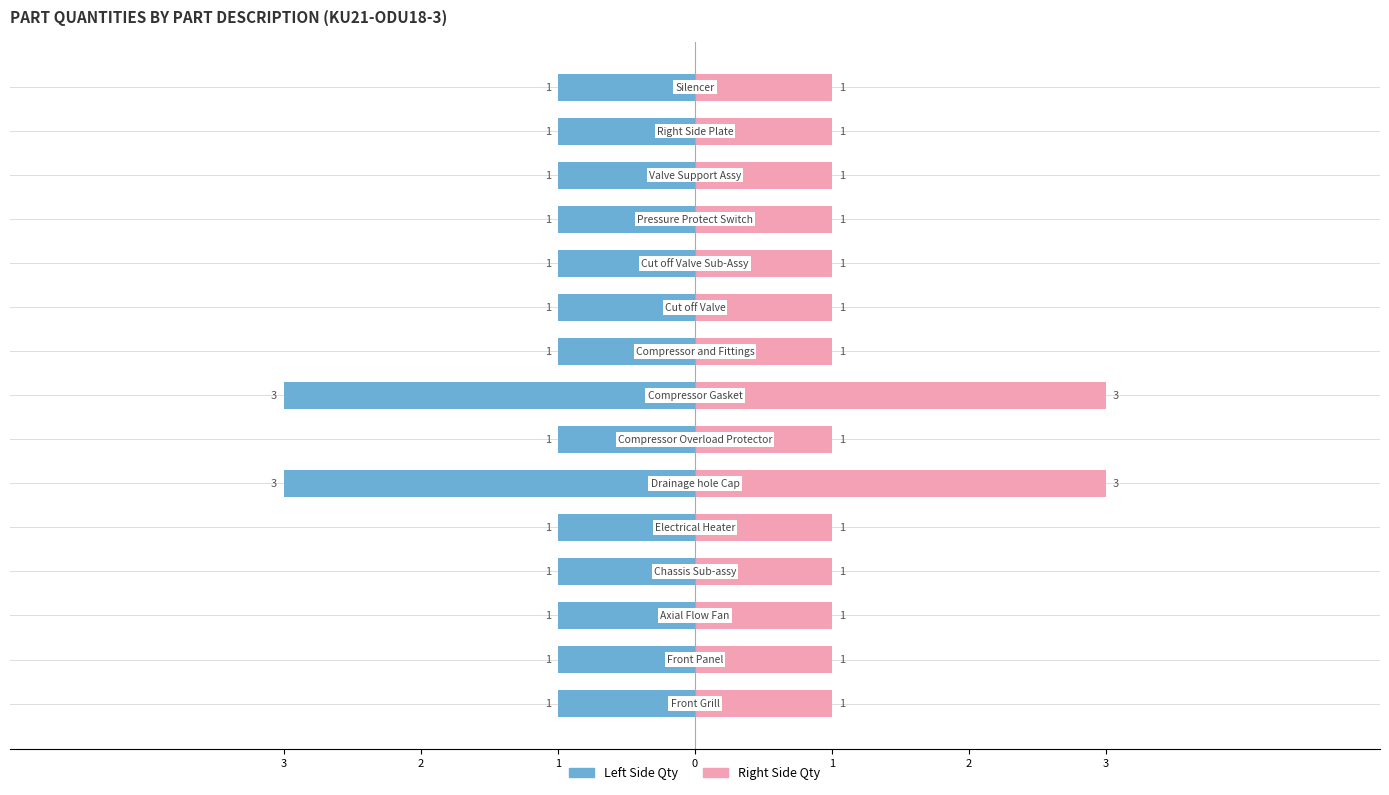

What is the difference between the maximum and minimum values in the Qty (Left side) series?

2